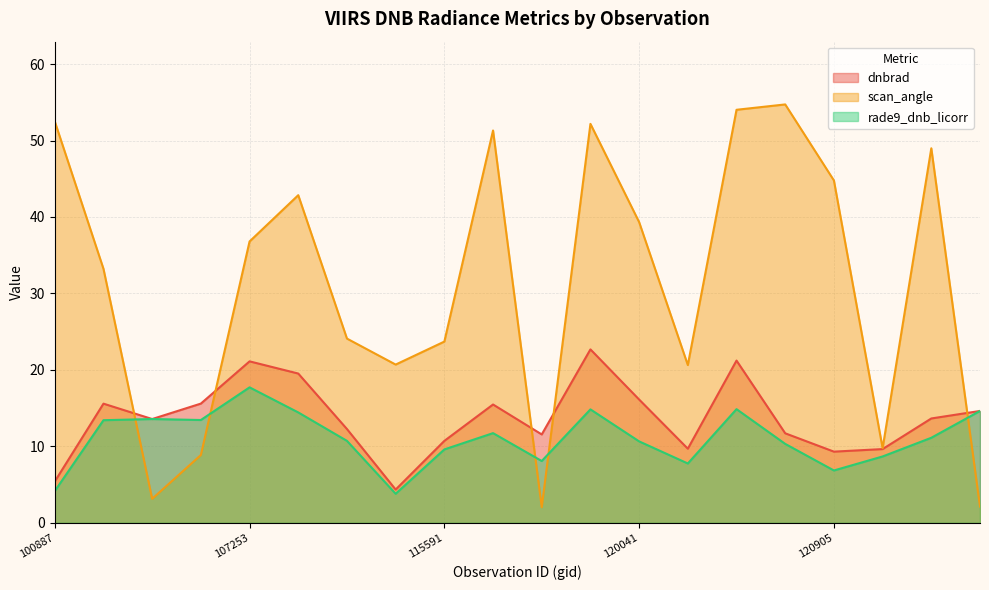

How many times do scan_angle and dnbrad cross each other?

5